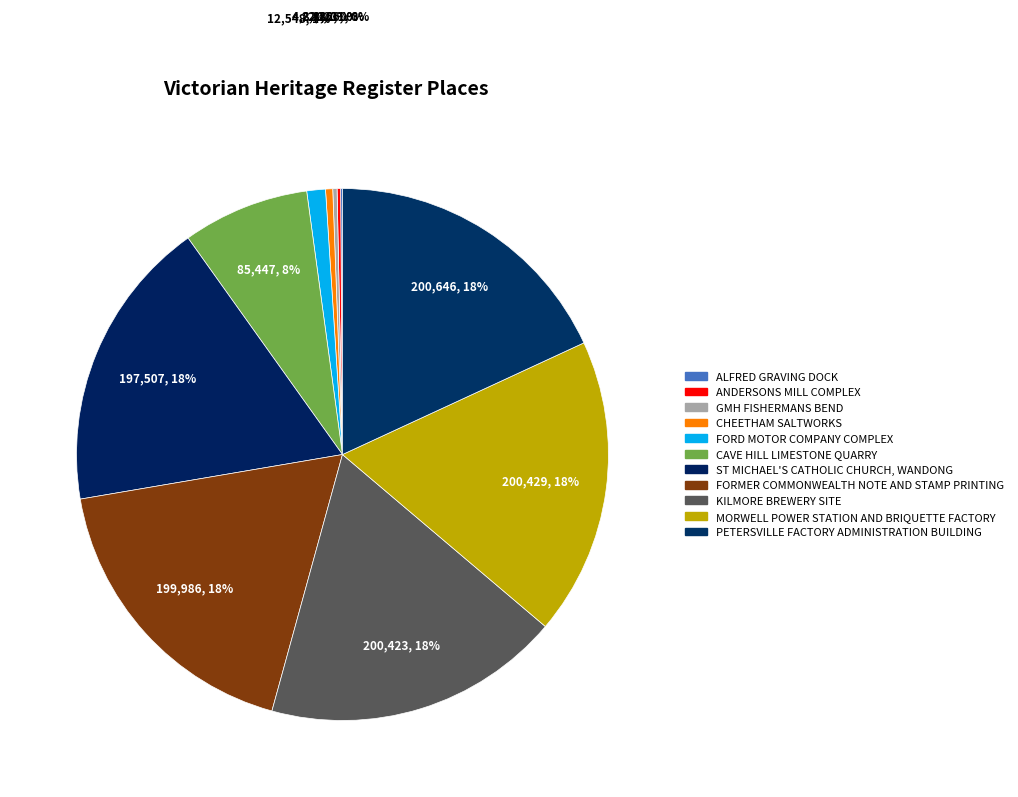

What is the change in value from KILMORE BREWERY SITE to MORWELL POWER STATION AND BRIQUETTE FACTORY?

+6